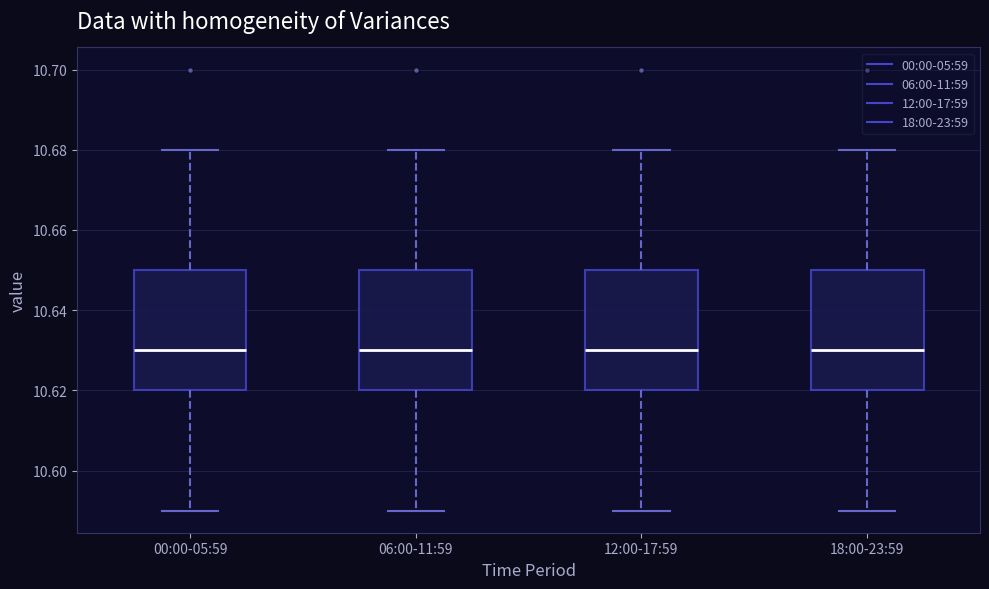

Where does the median line of the box for 06:00-11:59 sit on the y-axis? The values are not printed on the chart, so give them approximately, as read against the axis.

10.63